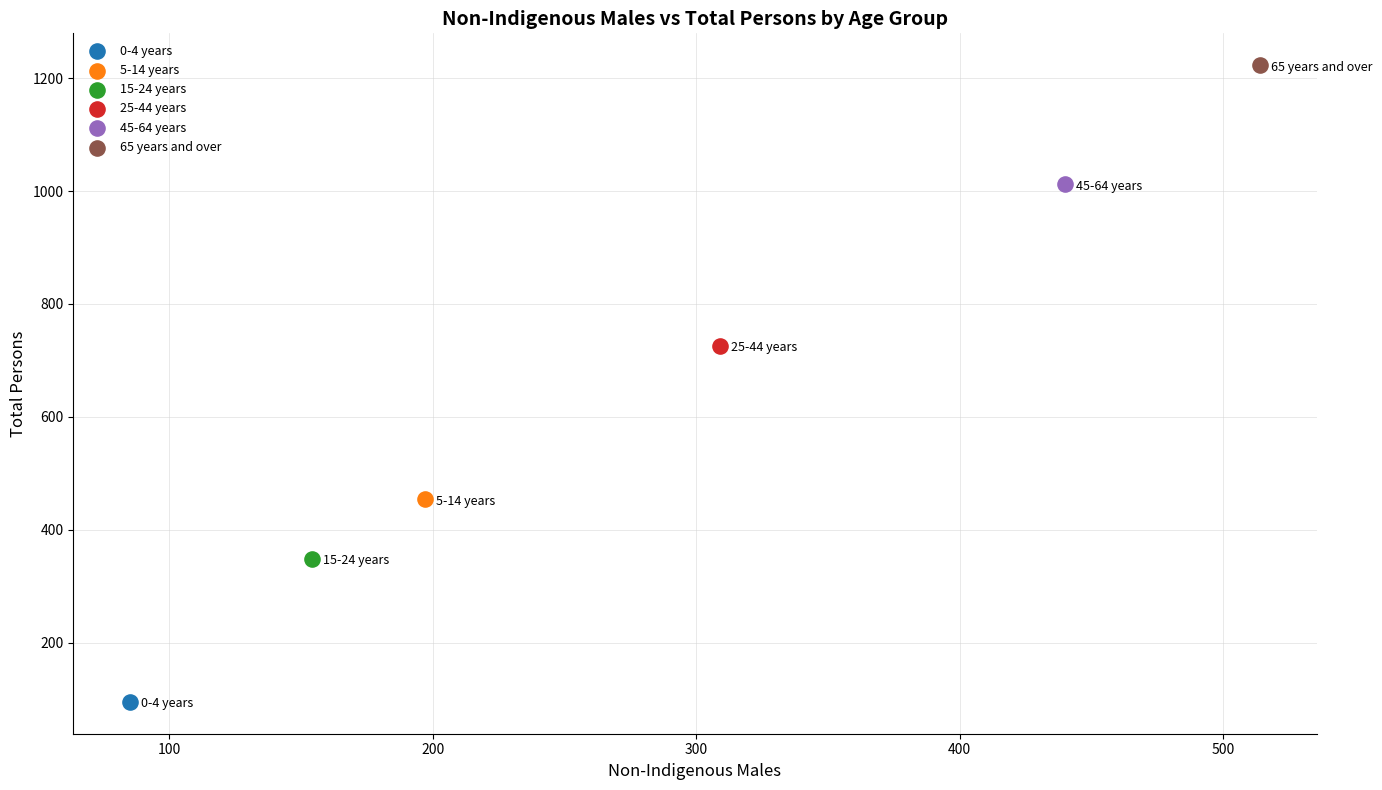

Which series reaches the minimum Y coordinate?

0-4 years